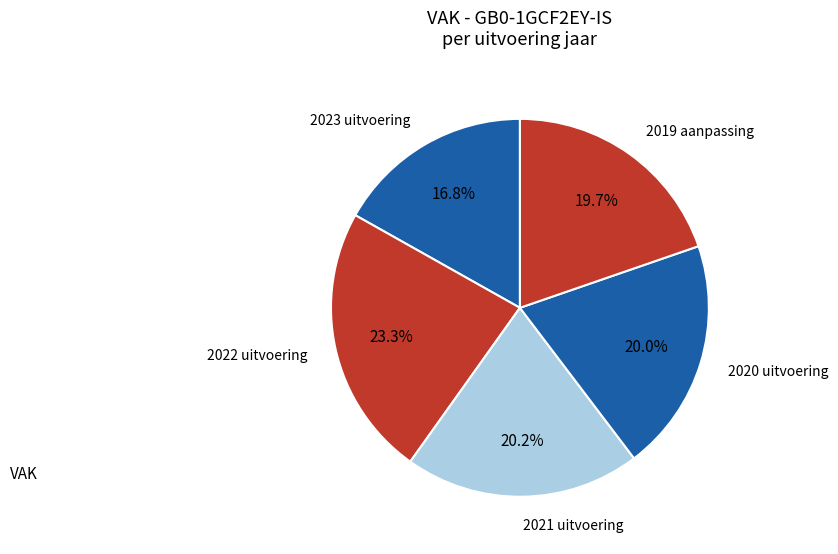

Approximately how many times larger is the value at 2022 uitvoering compared to 2019 aanpassing?

1.2